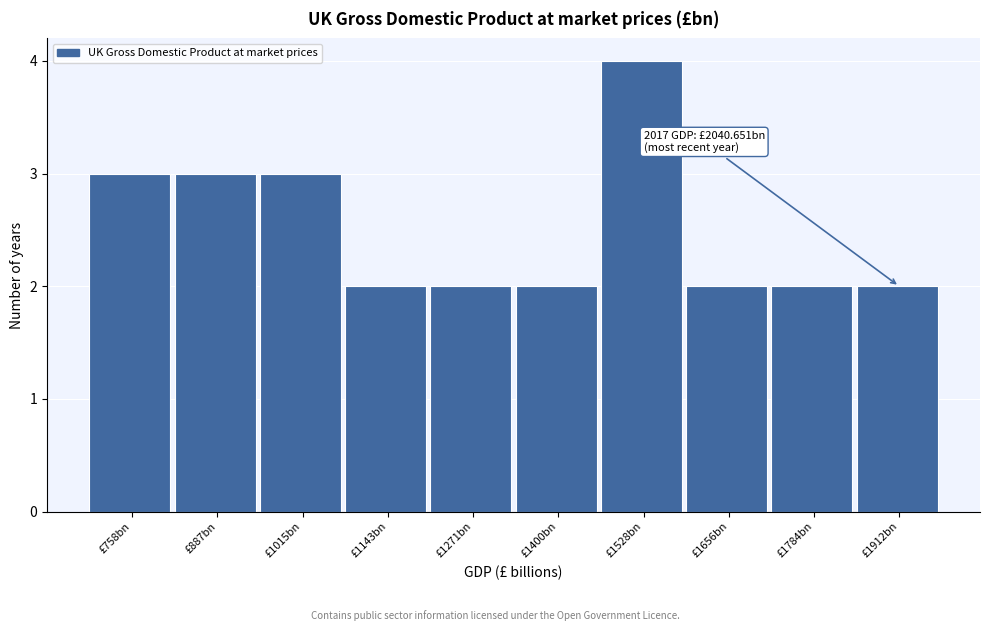

Reading left to right, transcribe all the data shown in this chart.

3	3	3	2	2	2	4	2	2	2